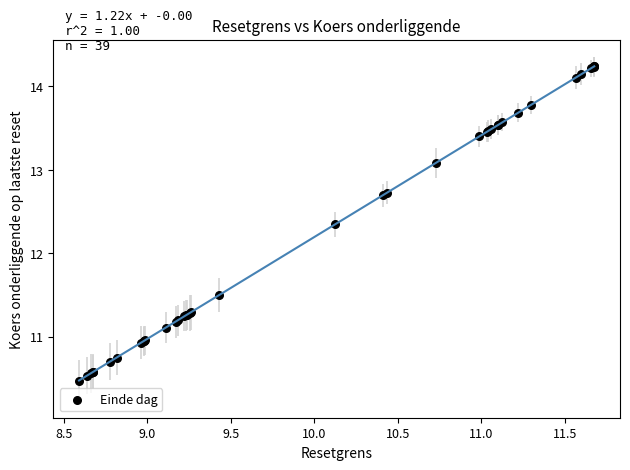

What Y value in the scatter plot is closest to 12?

12.3